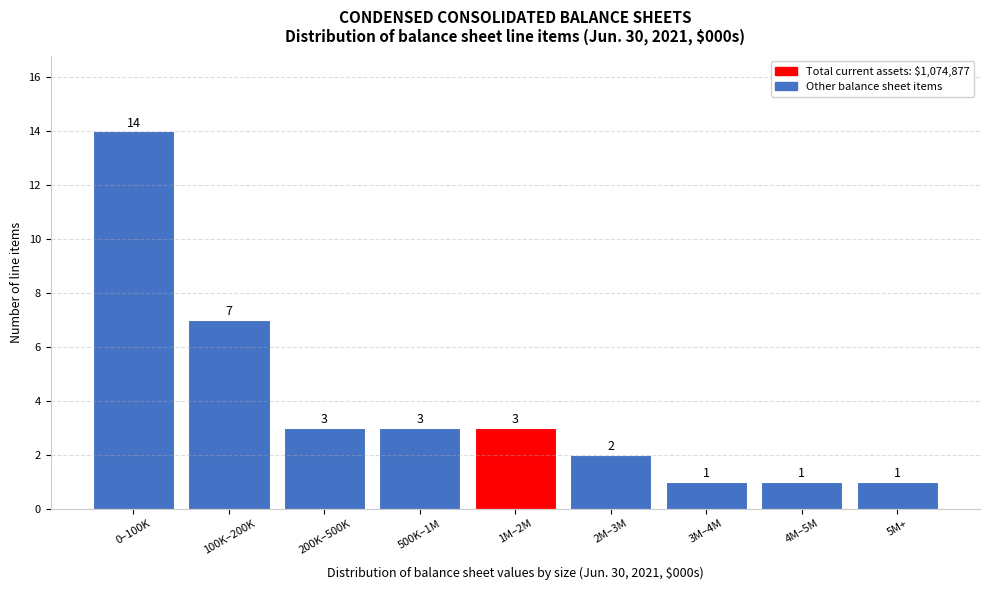

Reading left to right, extract all data points from this chart.

0–100K=14	100K–200K=7	200K–500K=3	500K–1M=3	1M–2M=3	2M–3M=2	3M–4M=1	4M–5M=1	5M+=1